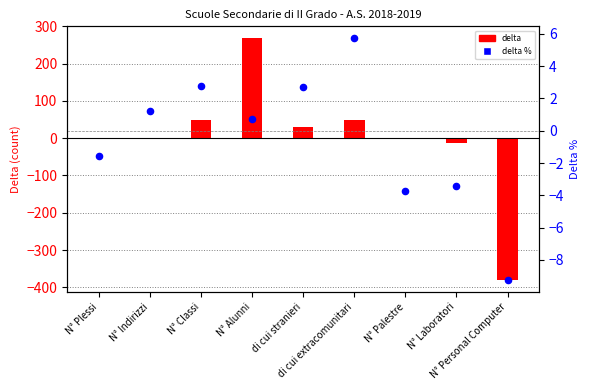

Which has a higher value, N° Indirizzi or di cui extracomunitari?

di cui extracomunitari